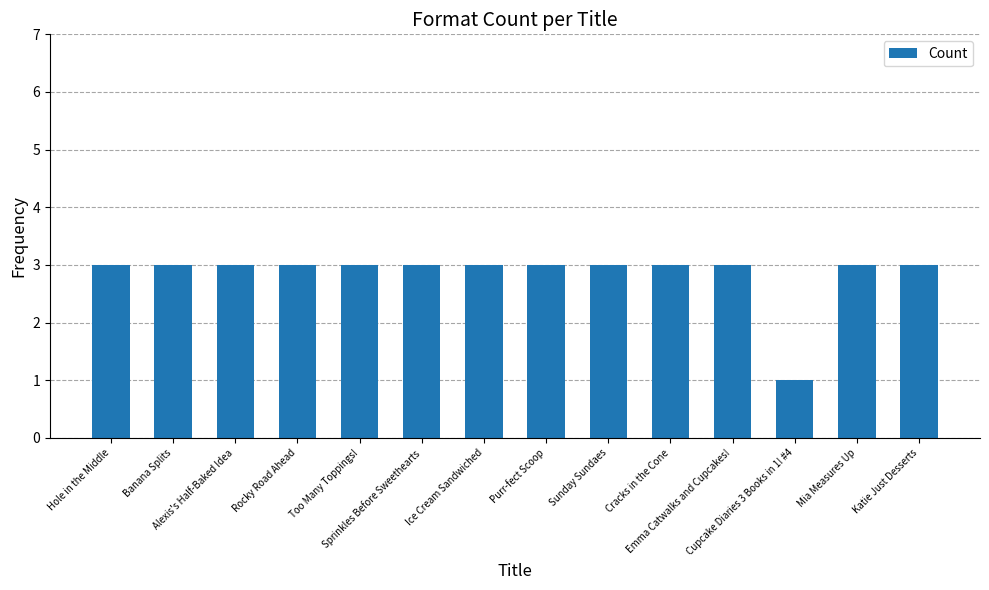

How many bars are there in total?

14